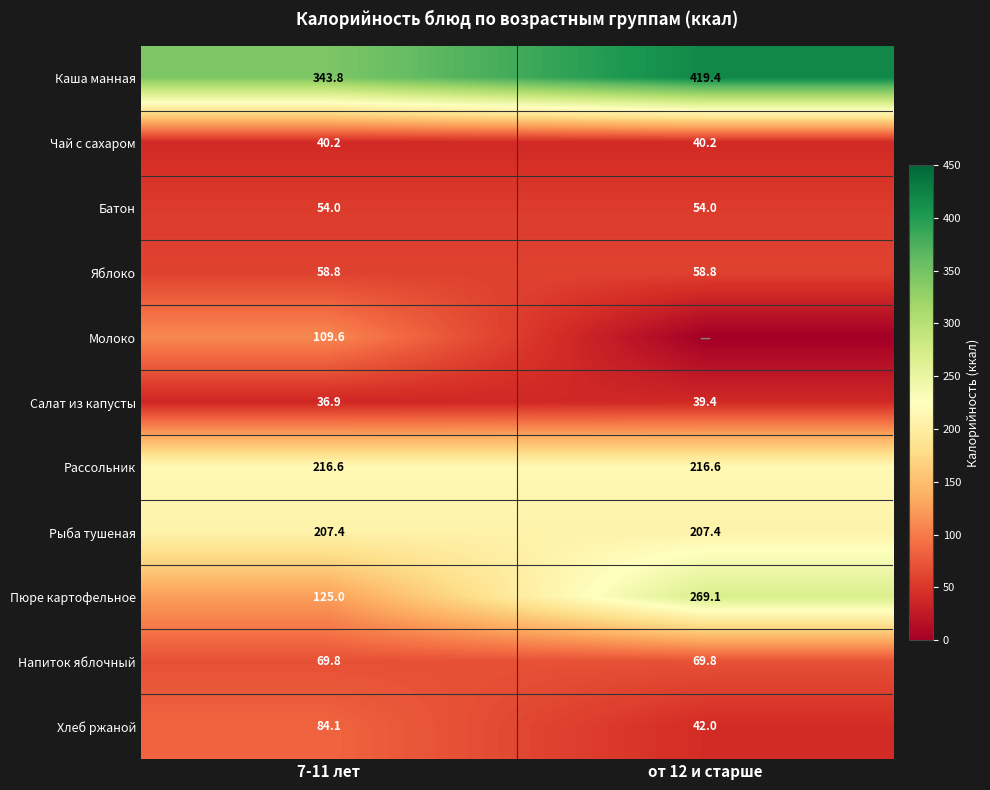

What is the average value of the Батон series?

54.0